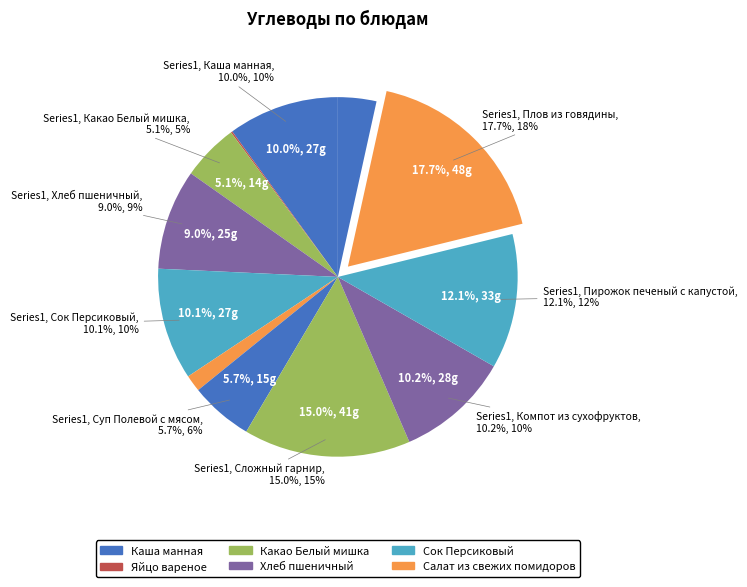

Rank the categories by value from highest to lowest.

Плов из говядины, Сложный гарнир, Пирожок печеный с капустой, Компот из сухофруктов, Сок Персиковый, Каша манная, Хлеб пшеничный, Суп Полевой с мясом, Какао Белый мишка, Молоко пастер. 3,2%, Салат из свежих помидоров, Яйцо вареное, Рыба Сельдь соленая